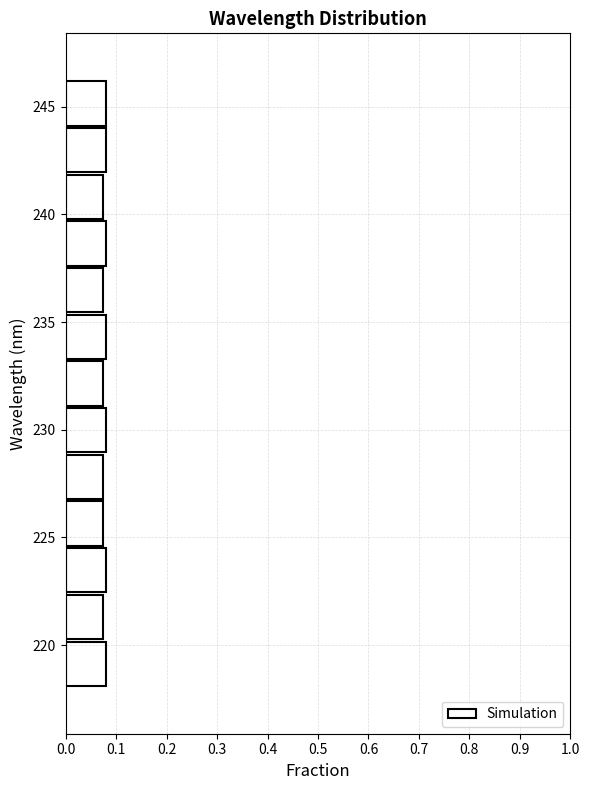

How long is the bar that spans 224.5 to 226.5 on the y-axis? Neither the bar edges nor the lengths are printed on the chart, so give them approximately, as read against the axes.

0.07